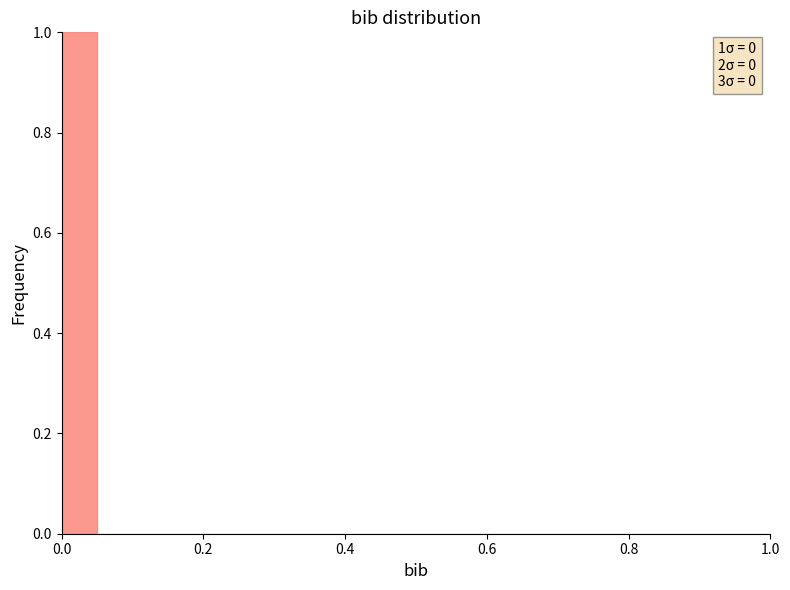

Read against the x-axis, roughly where is the centre of the tallest bar?

0.02